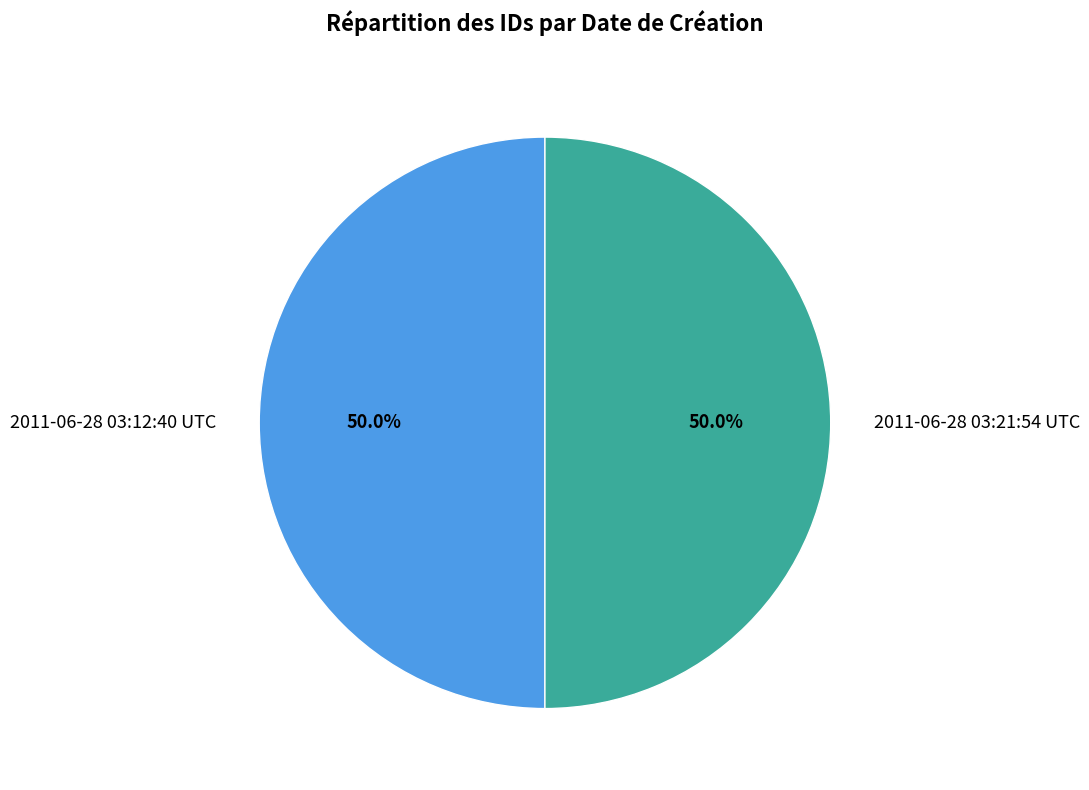

What is the total percentage of 2011-06-28 03:12:40 UTC and 2011-06-28 03:21:54 UTC?

100.0%